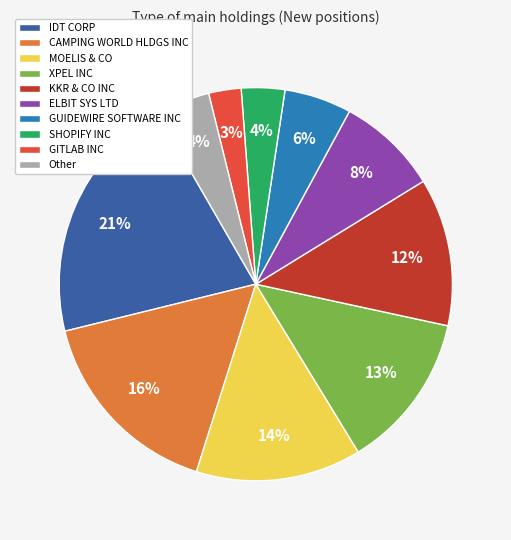

To the nearest percent, what percentage of the pie is KKR & CO INC?

12%